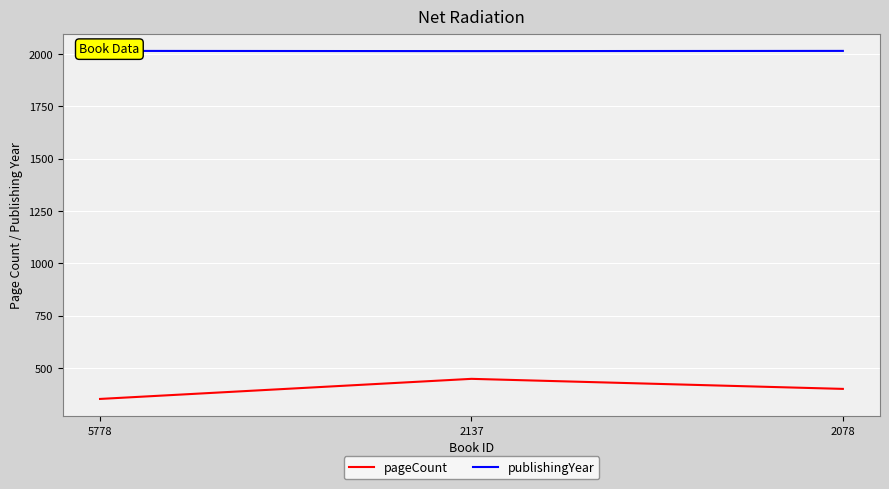

What is the value of the publishingYear point at the 3rd from the left?

2015